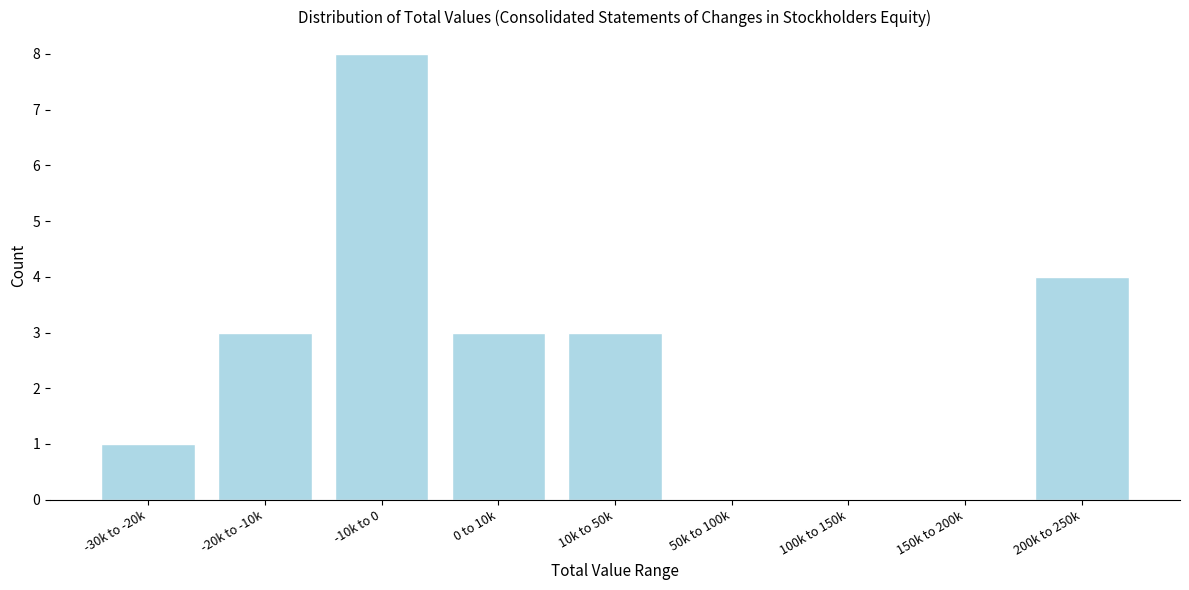

Reading right to left, what are all the values shown in this chart?

200k to 250k=4	150k to 200k=0	100k to 150k=0	50k to 100k=0	10k to 50k=3	0 to 10k=3	-10k to 0=8	-20k to -10k=3	-30k to -20k=1